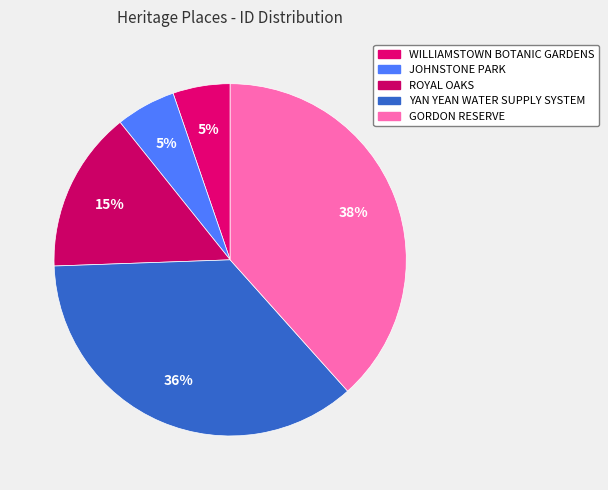

Is there a majority slice in this chart?

No